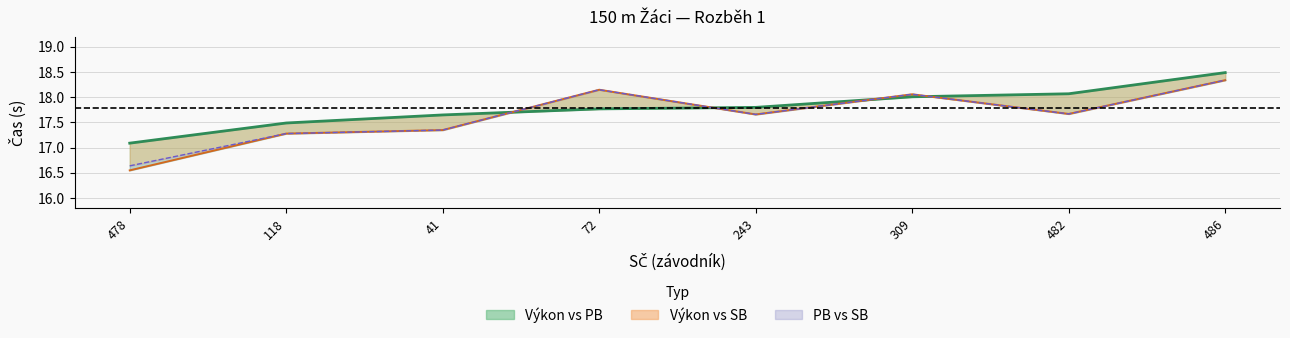

True or false: Výkon has more than 2 points higher than both neighbors.

False